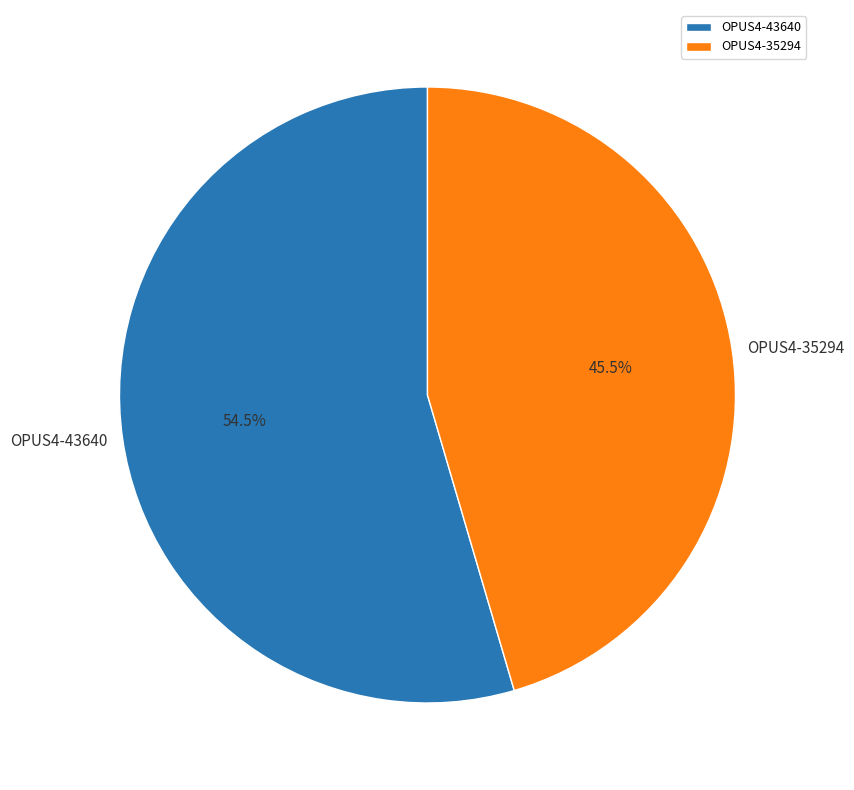

Is the sum of OPUS4-43640 and OPUS4-35294 greater than half?

Yes